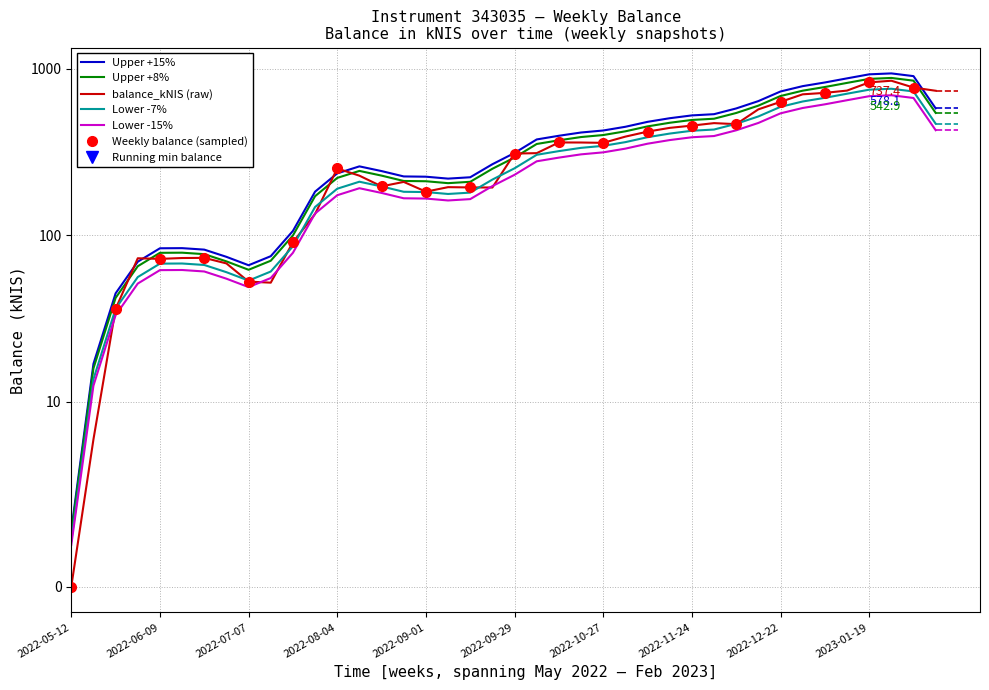

How many categories are shown in the chart?

40